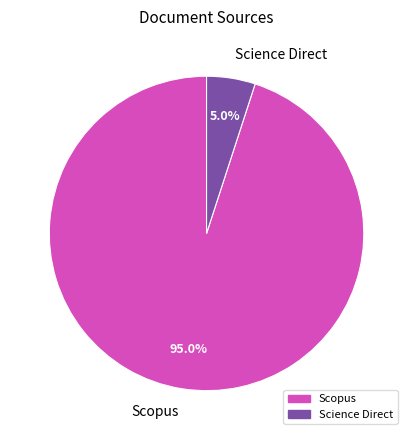

Which category has the smallest portion of the pie?

Science Direct